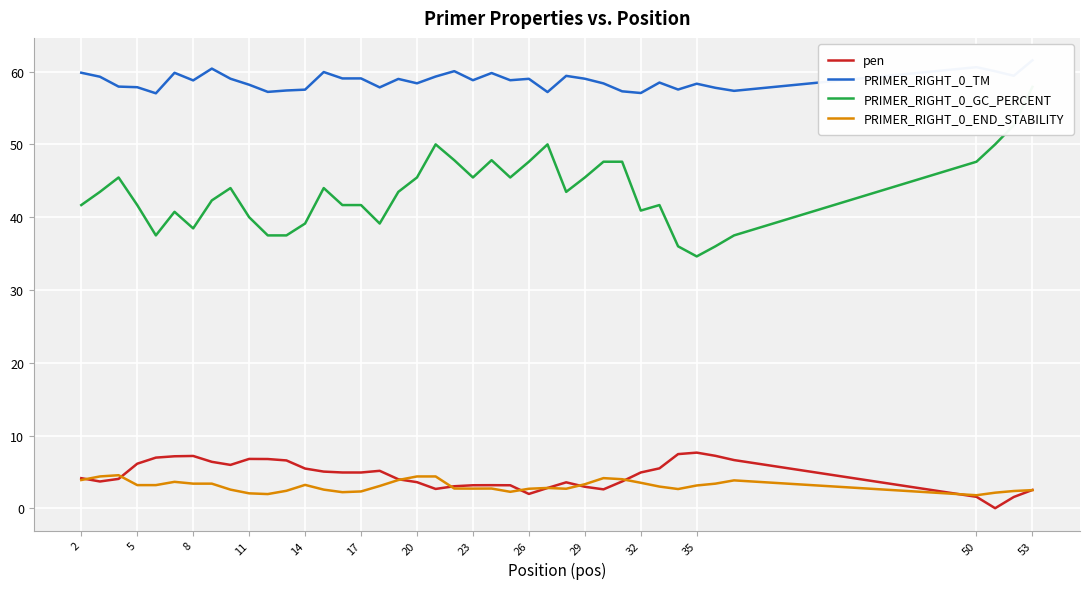

What is the maximum value for pen?

7.7